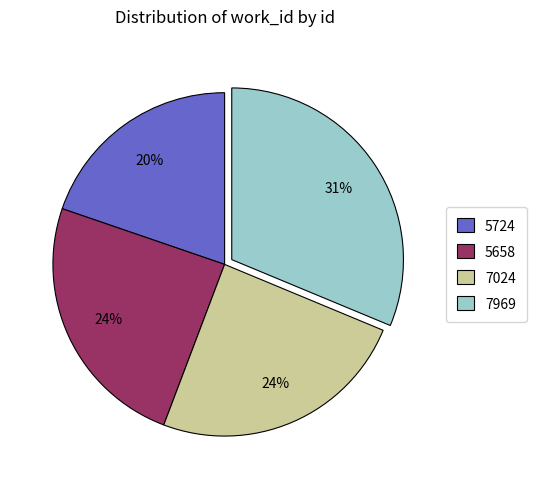

True or false: 5658 accounts for 24% of the total.

True